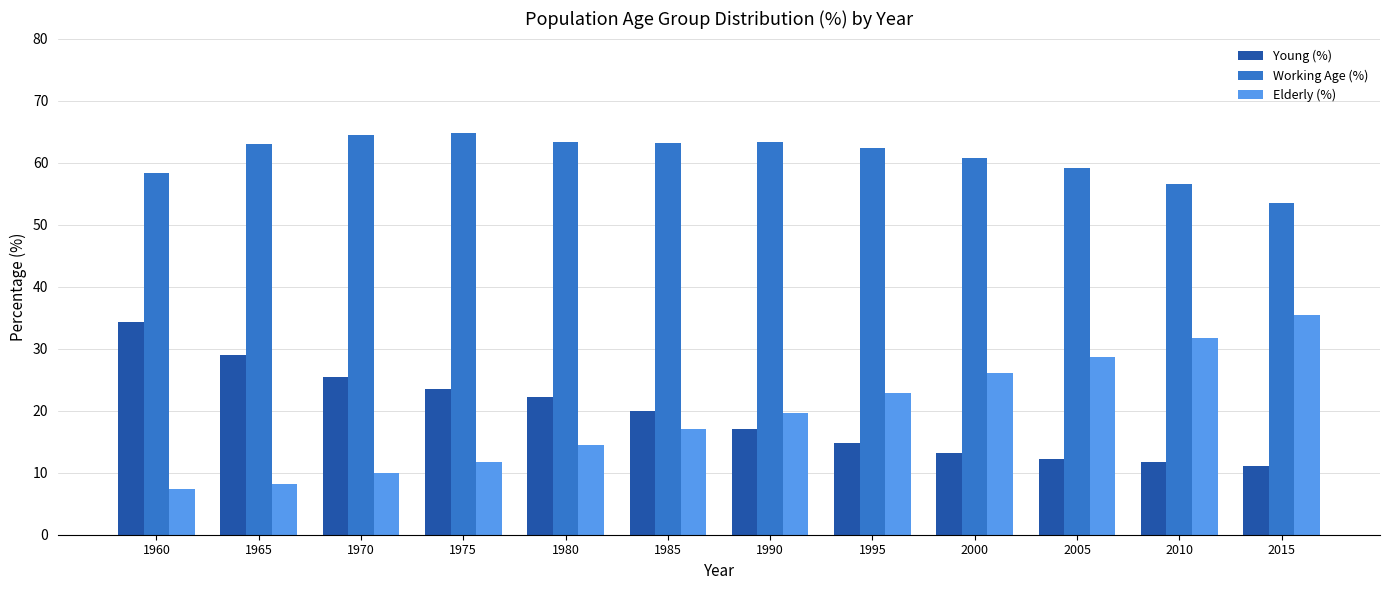

What value does the Elderly (%) series have at 1965?

8.1